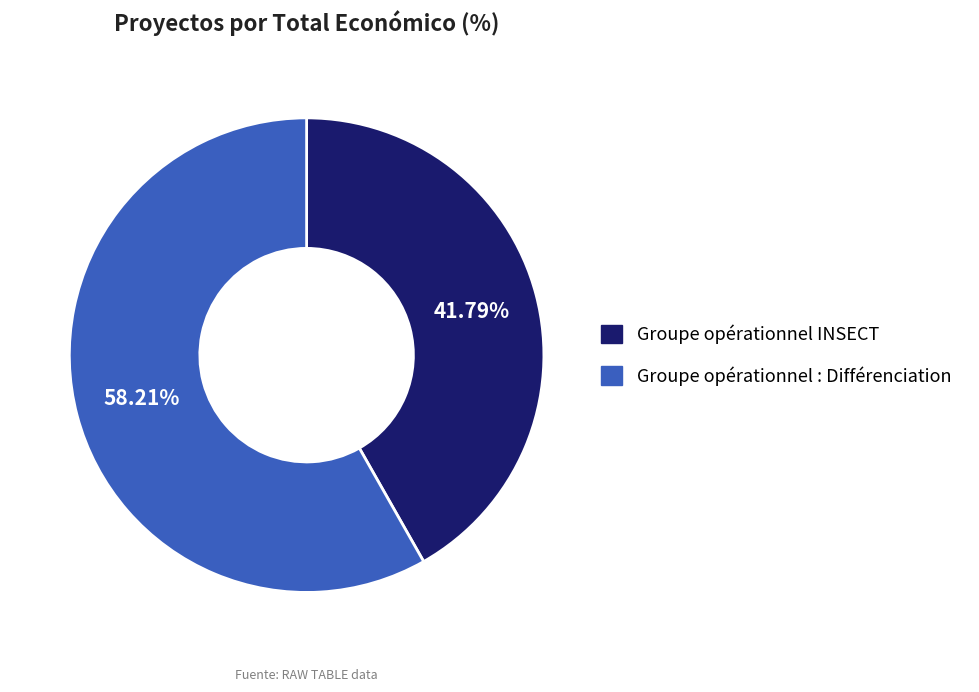

What percentage is the Groupe opérationnel INSECT slice, to the nearest percent?

42%